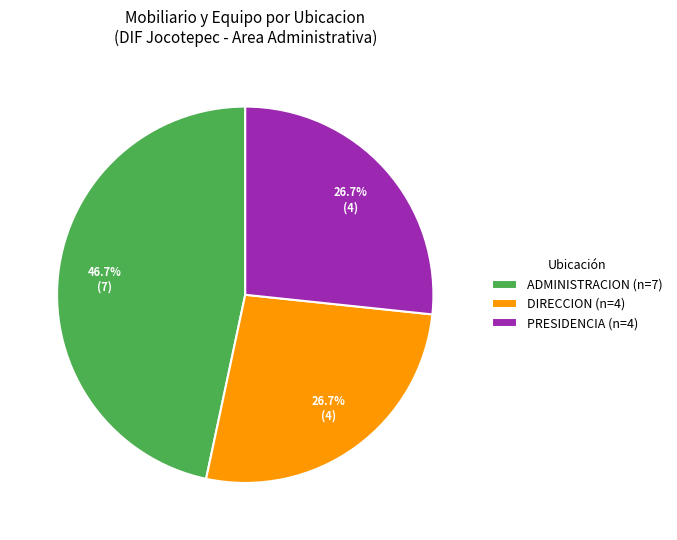

What is the largest slice in the pie chart?

ADMINISTRACION (n=7)